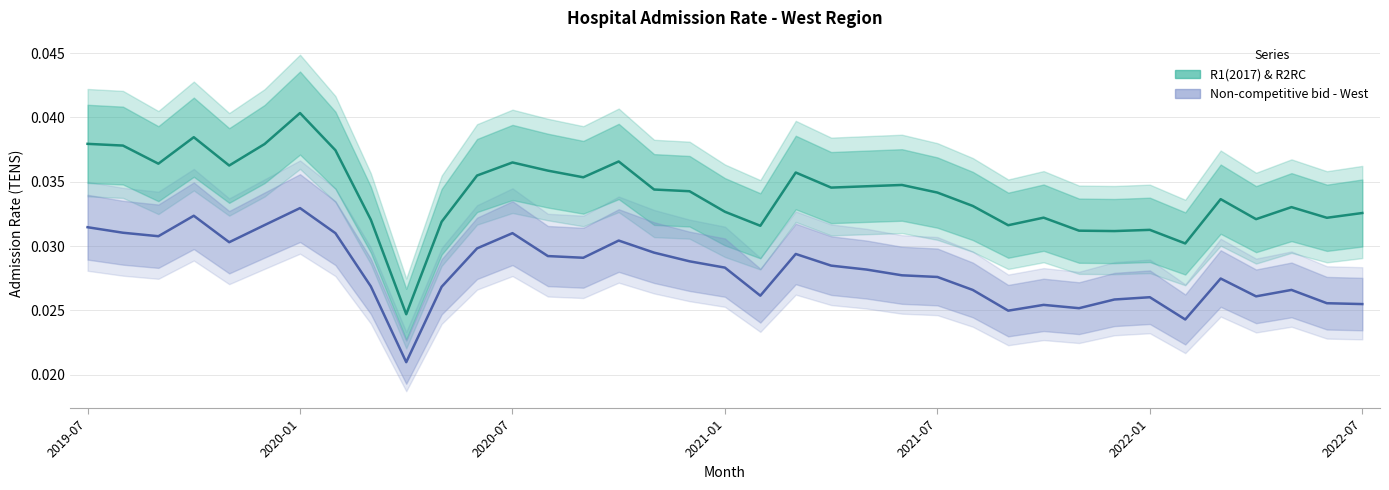

Rank the series by their maximum value, from highest to lowest.

R1(2017) & R2RC, Non-competitive bid - West